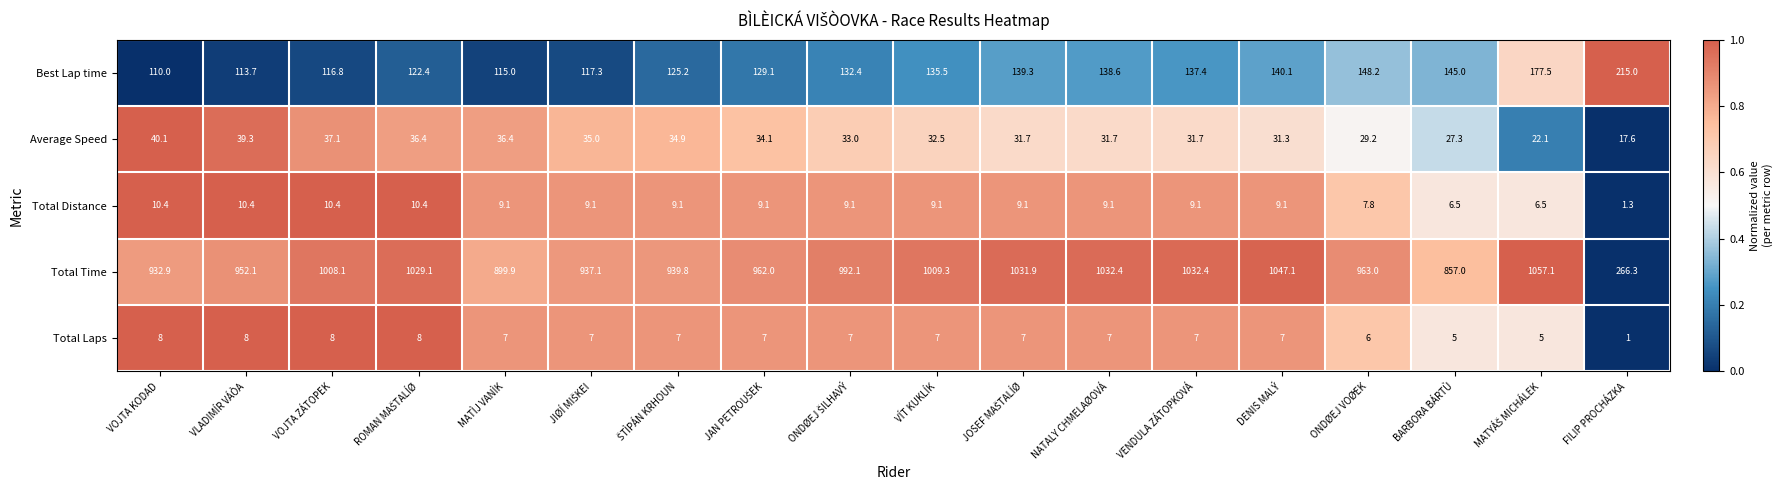

Rank the series at VENDULA ZÁTOPKOVÁ from highest to lowest value.

Total Time, Best Lap time, Average Speed, Total Distance, Total Laps